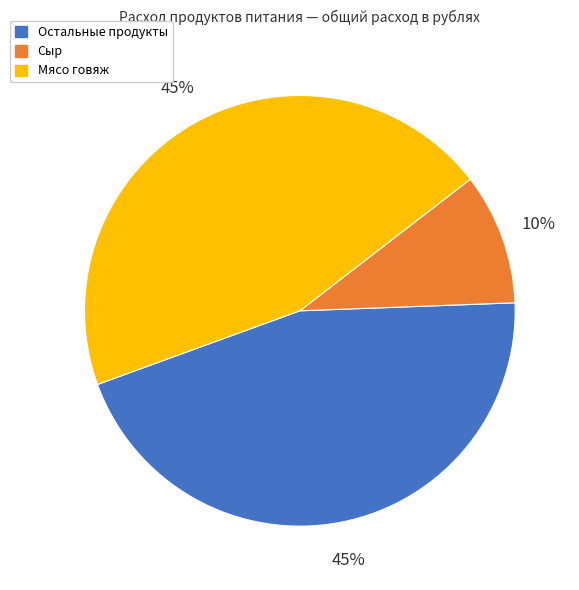

True or false: Сыр accounts for 10% of the total.

True